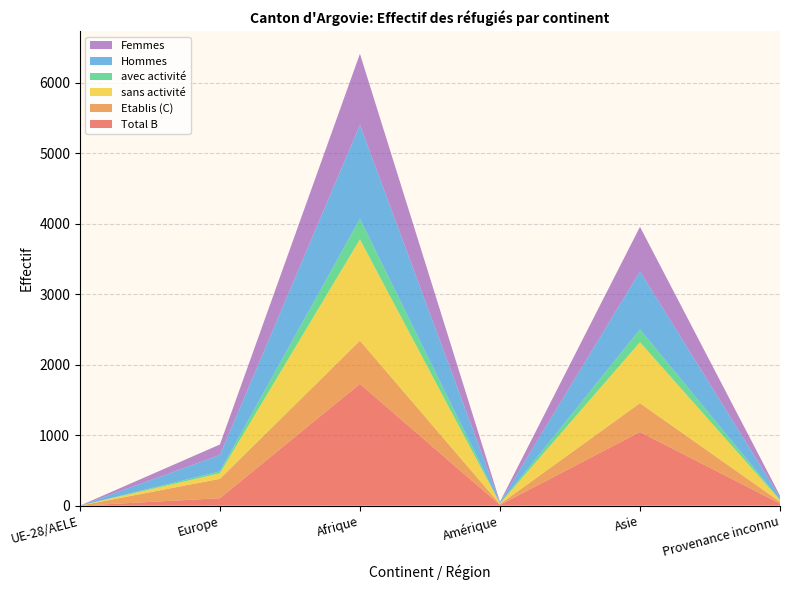

Reading right to left, list all the values displayed in this chart.

Total B: Provenance inconnu=30	Asie=1046	Amérique=11	Afrique=1728	Europe=106	UE-28/AELE=0
Etablis (C): Provenance inconnu=26	Asie=409	Amérique=11	Afrique=613	Europe=275	UE-28/AELE=0
sans activité: Provenance inconnu=23	Asie=864	Amérique=8	Afrique=1437	Europe=79	UE-28/AELE=0
avec activité: Provenance inconnu=7	Asie=182	Amérique=3	Afrique=291	Europe=27	UE-28/AELE=0
Hommes: Provenance inconnu=35	Asie=824	Amérique=12	Afrique=1334	Europe=231	UE-28/AELE=0
Femmes: Provenance inconnu=21	Asie=631	Amérique=10	Afrique=1007	Europe=150	UE-28/AELE=0